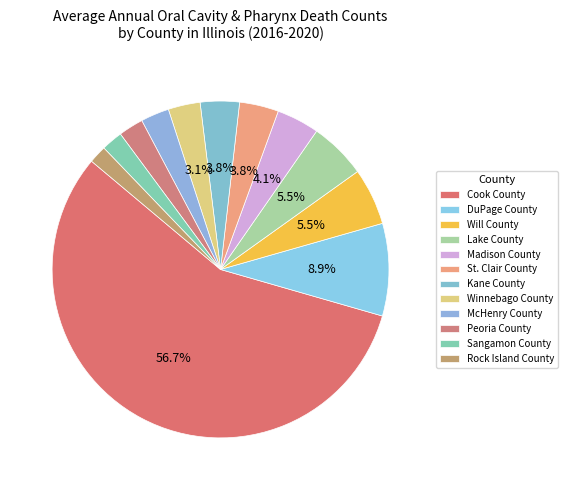

Which slice is the smallest?

Rock Island County